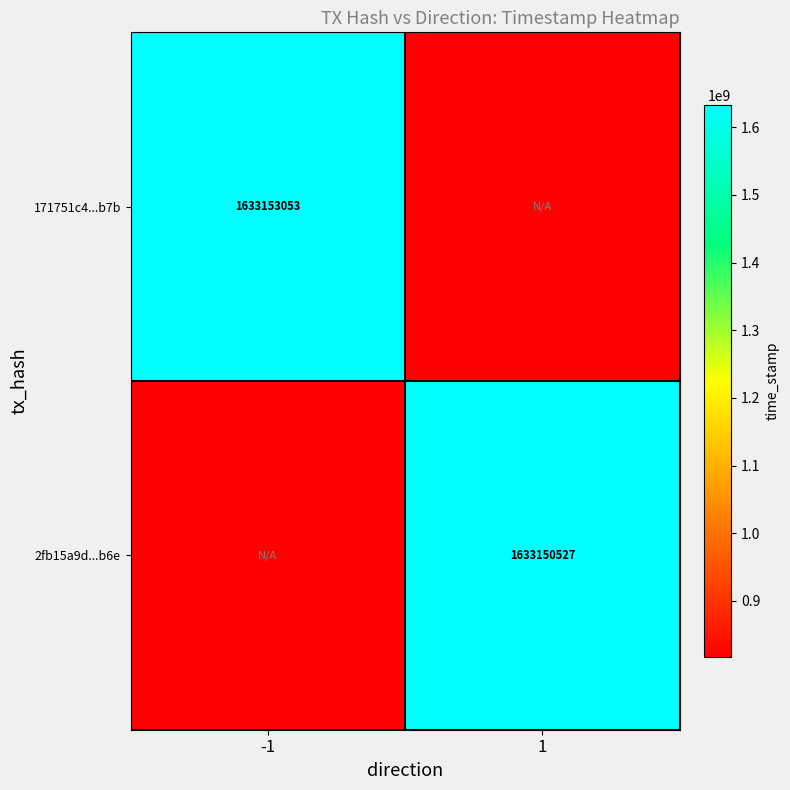

Is it true that 2fb15a9d...b6e equals 1633150527.0 at 1?

True